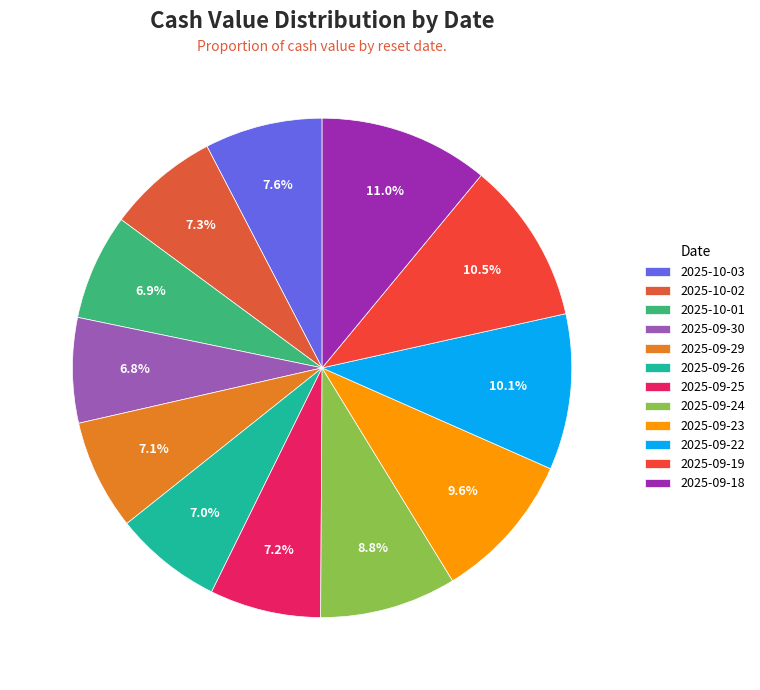

To the nearest percent, what portion does 2025-09-26 represent?

7%